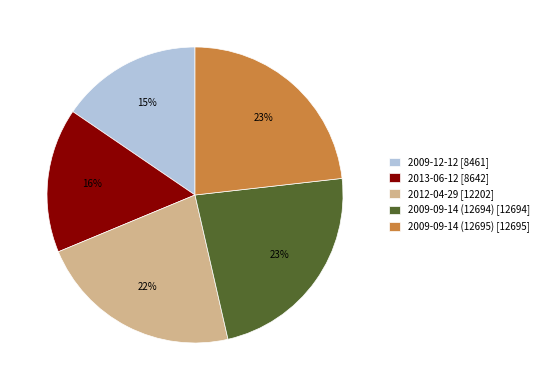

To the nearest percent, what is the combined percentage of 2013-06-12 and 2009-12-12?

31%